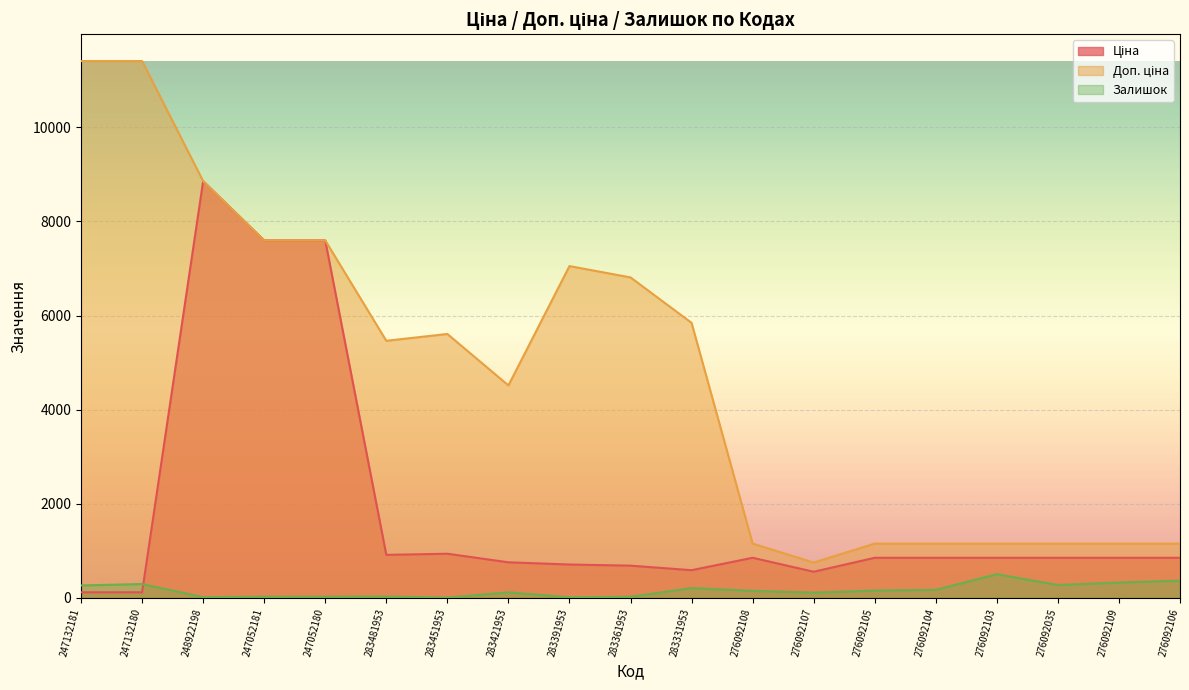

What position from the left is 276092105?

14